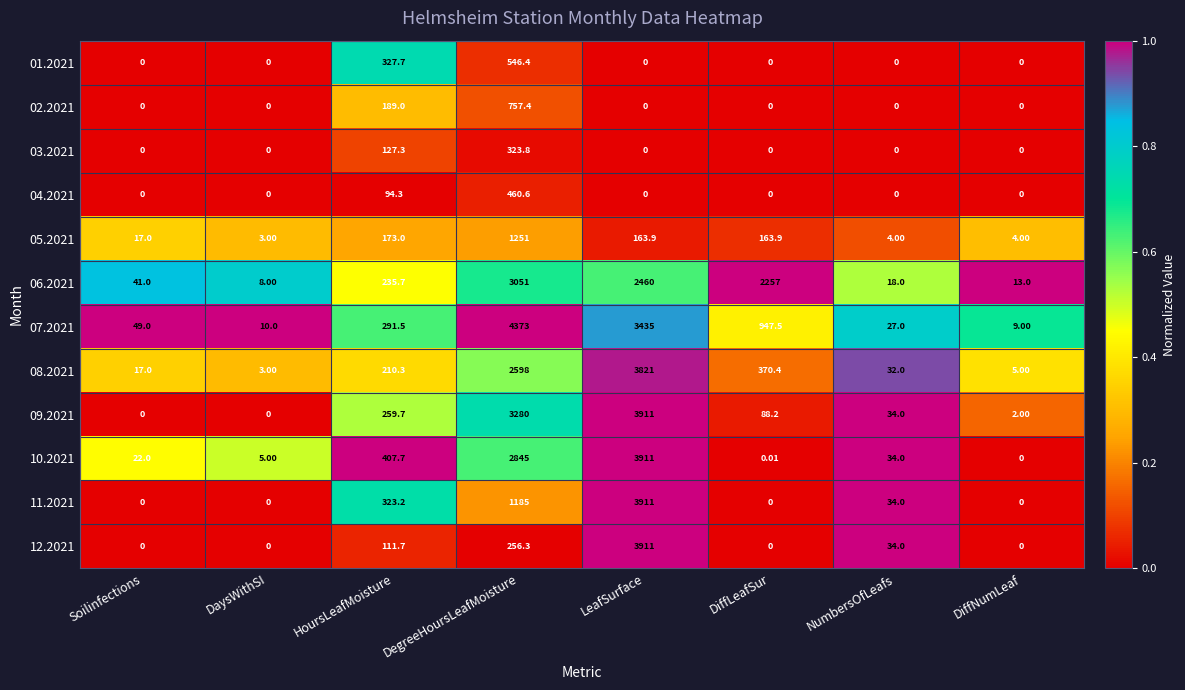

List the labels in order of 07.2021 value, largest first.

DegreeHoursLeafMoisture, LeafSurface, DiffLeafSur, HoursLeafMoisture, Soilinfections, NumbersOfLeafs, DaysWithSI, DiffNumLeaf